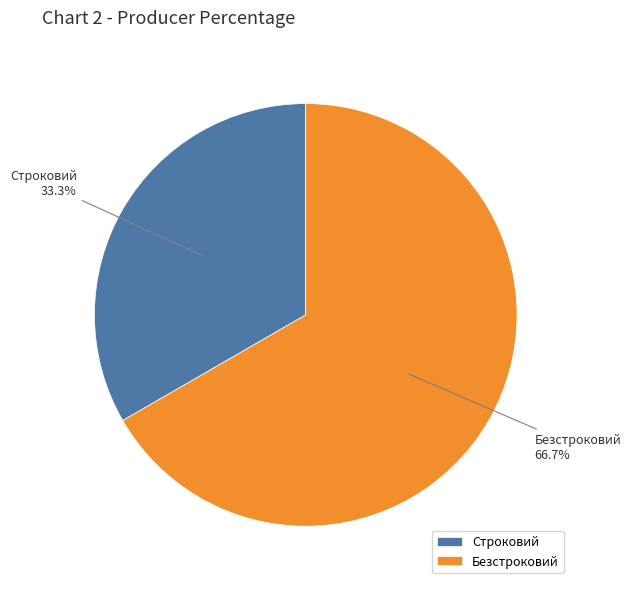

What is the ratio of the value at Строковий to the value at Безстроковий?

0.5